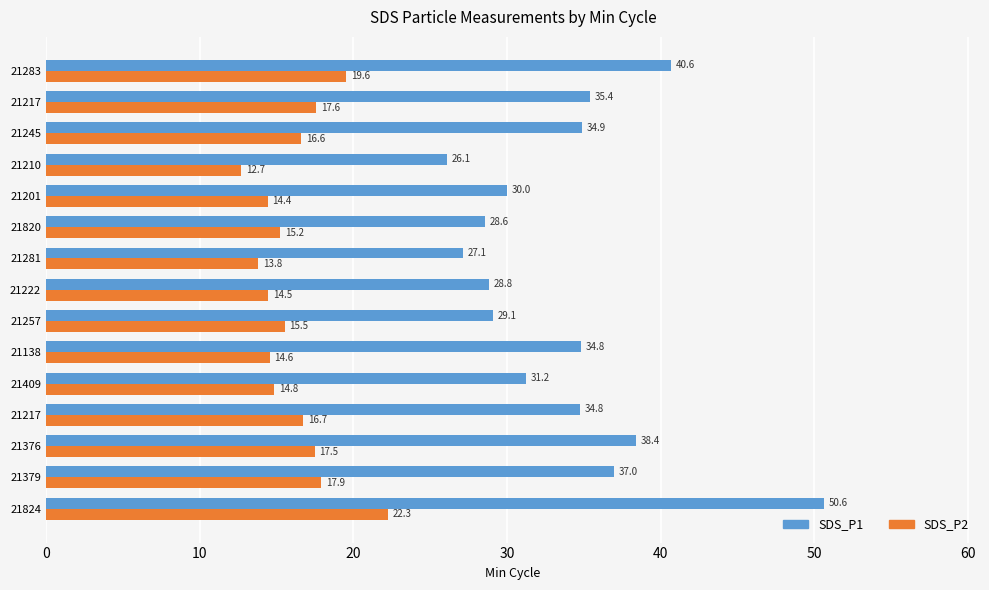

How many categories are shown in the chart?

15